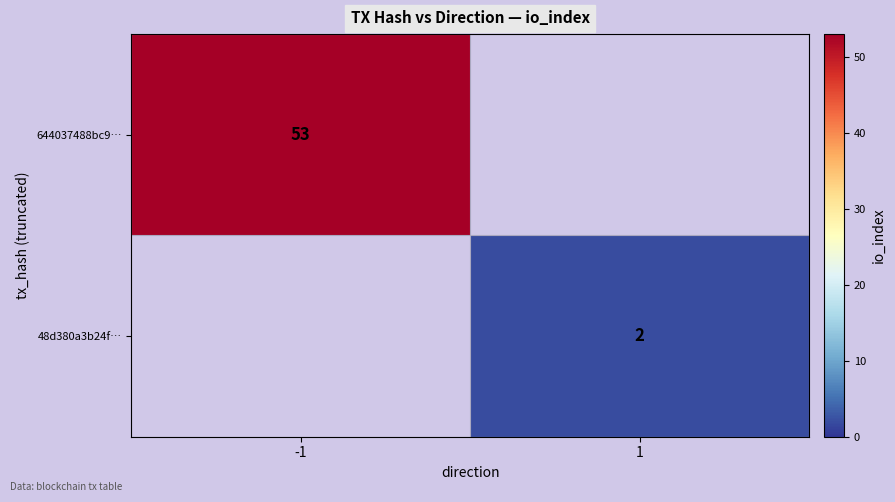

The value of 644037488bc9… at -1 is 53. True or false?

True